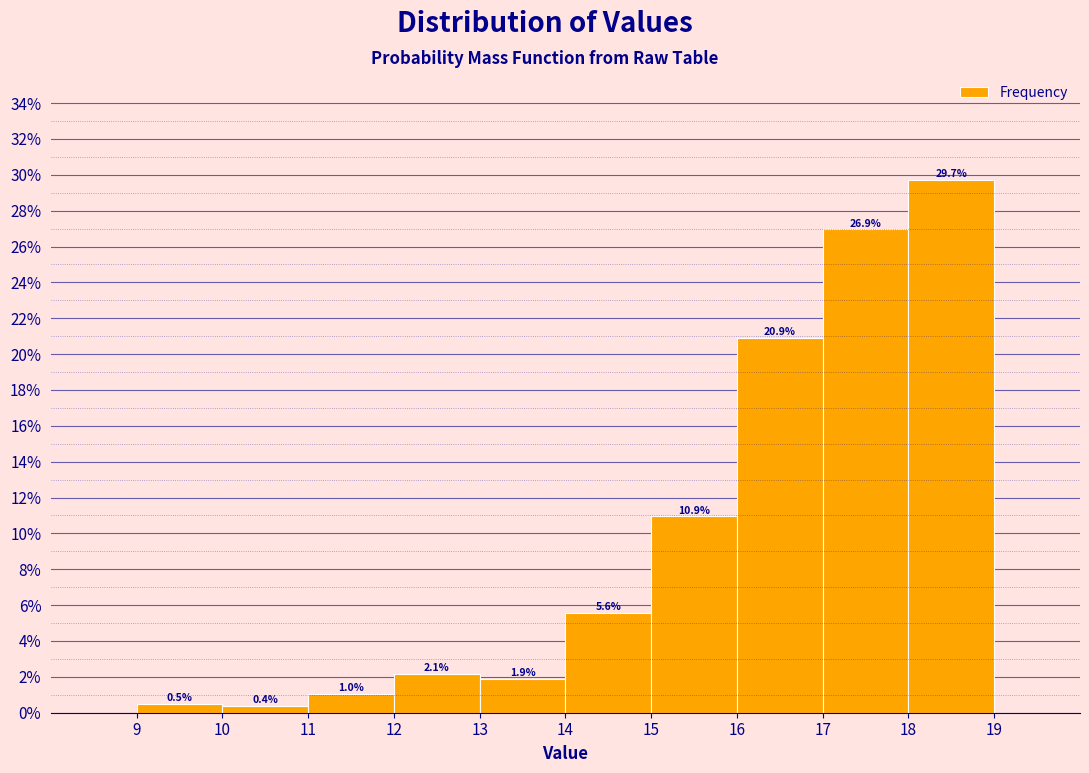

Which range on the x-axis has the tallest bar?

18 to 19